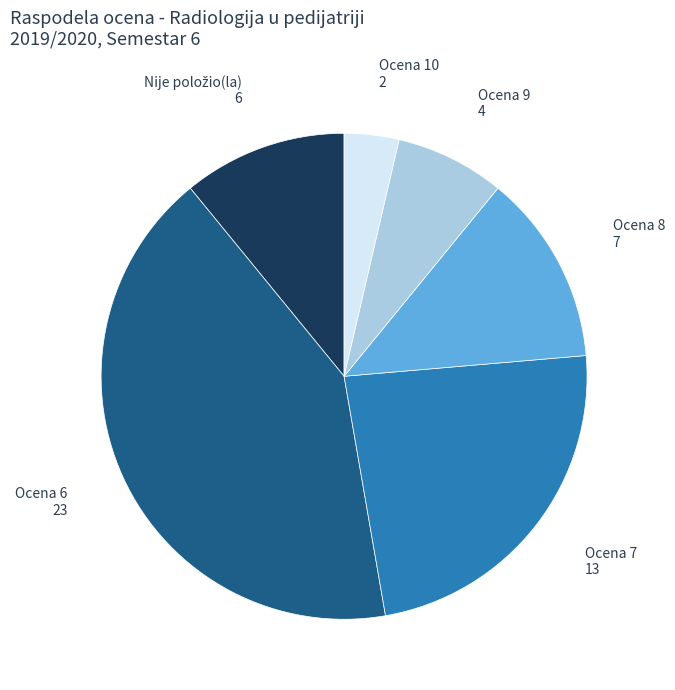

Does any single category account for the majority?

No